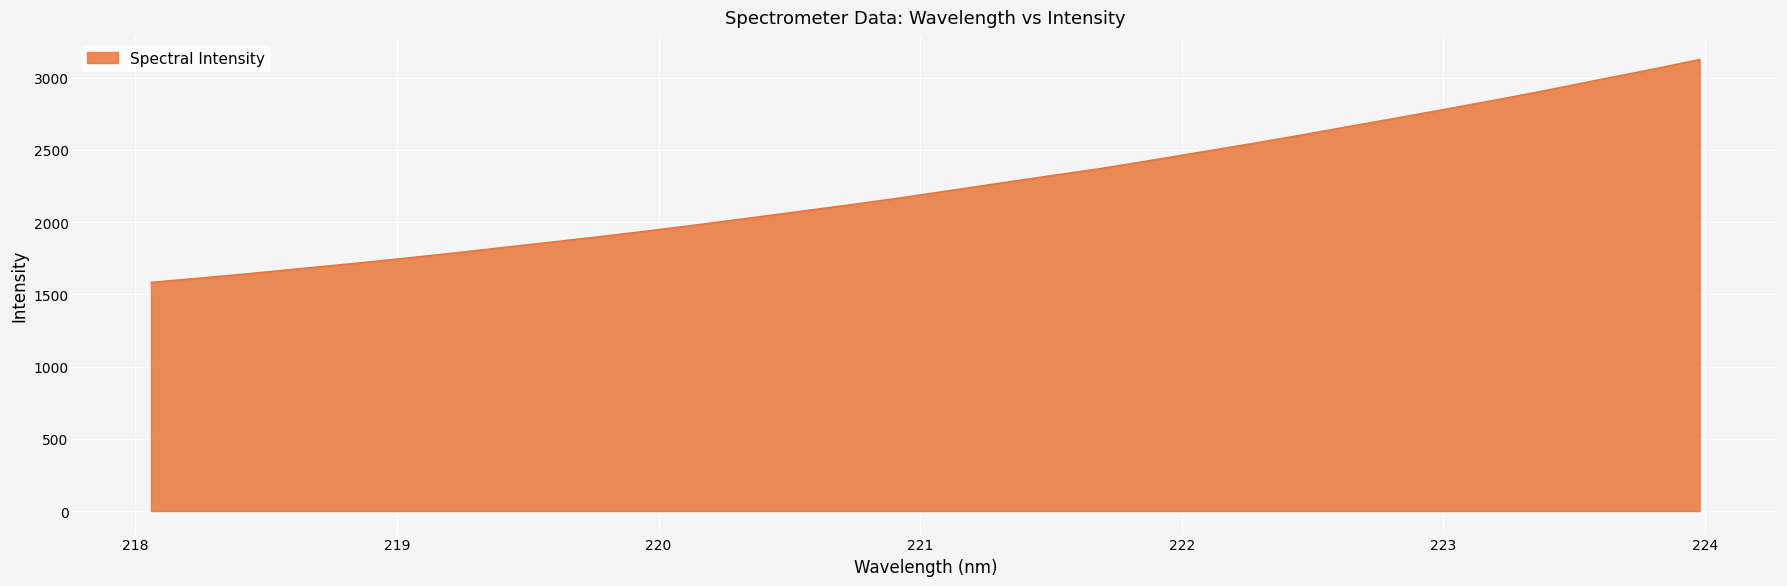

What is the difference between the second highest and minimum values?

1471.3